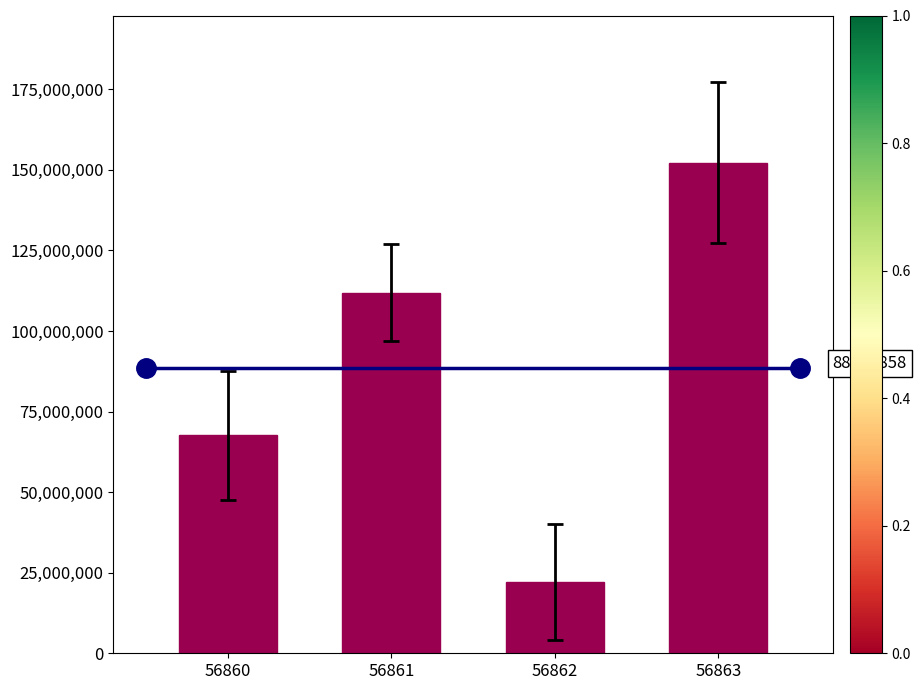

Does the chart contain any negative values?

No